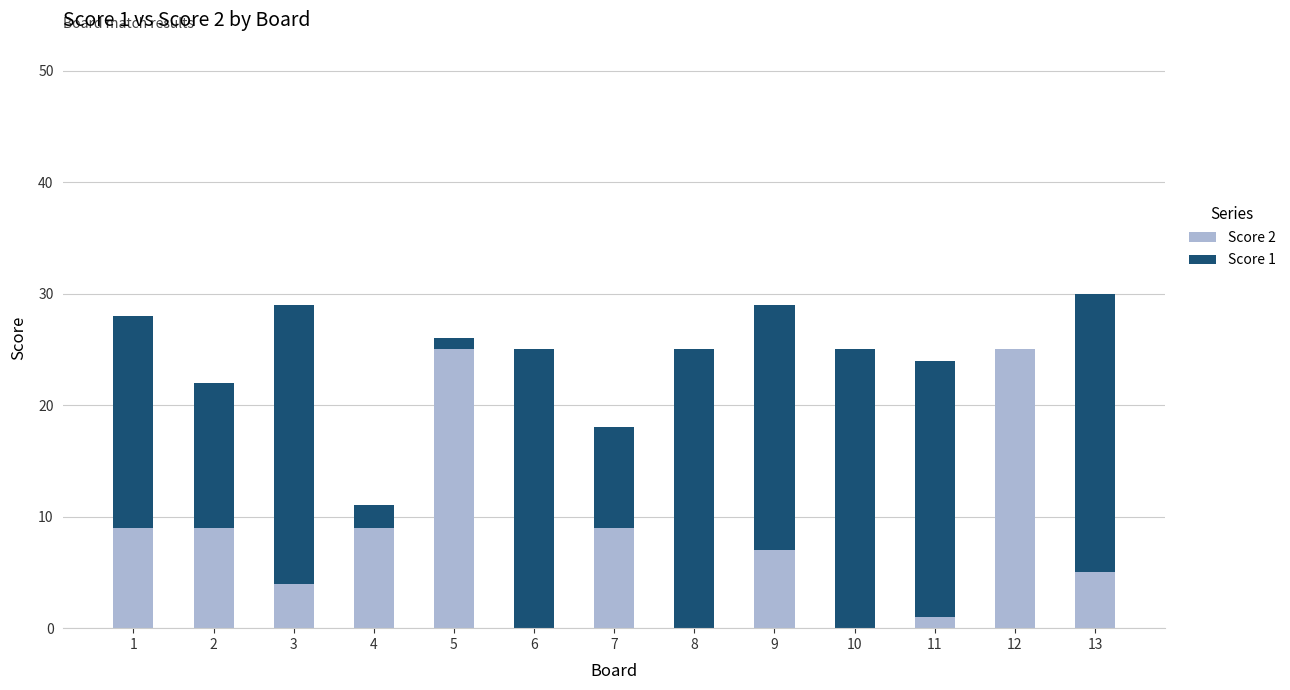

The Score 2 series shows 6 at 7. True or false?

False